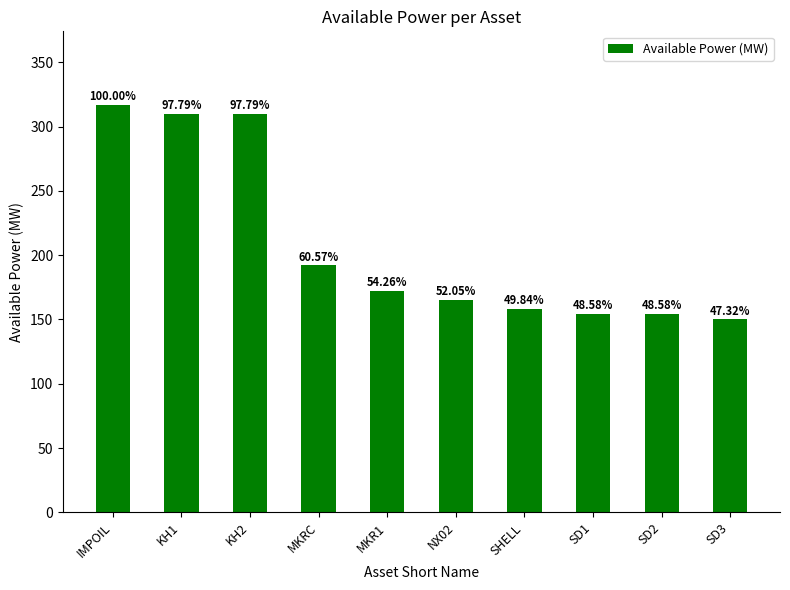

Approximately how many times larger is the value at KH1 compared to SD2?

2.0